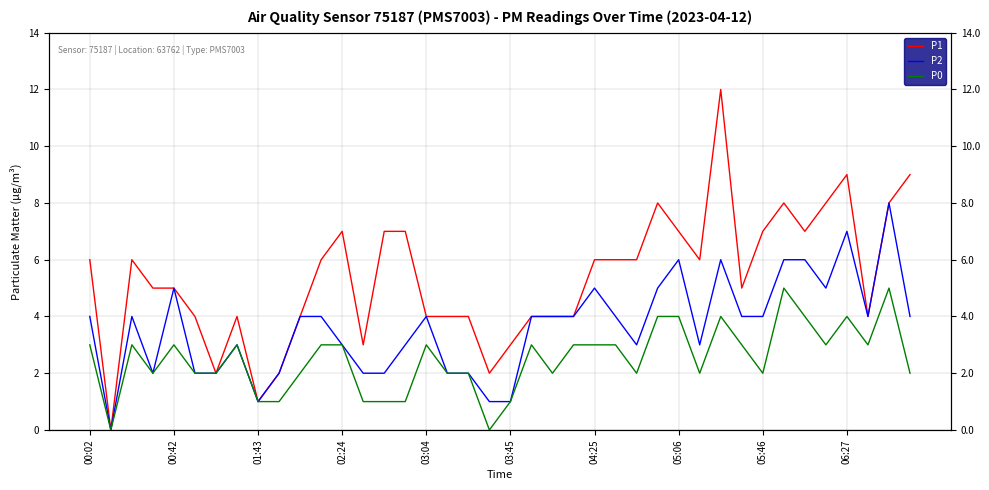

What is the value of the P1 point at the 10th from the left?

2